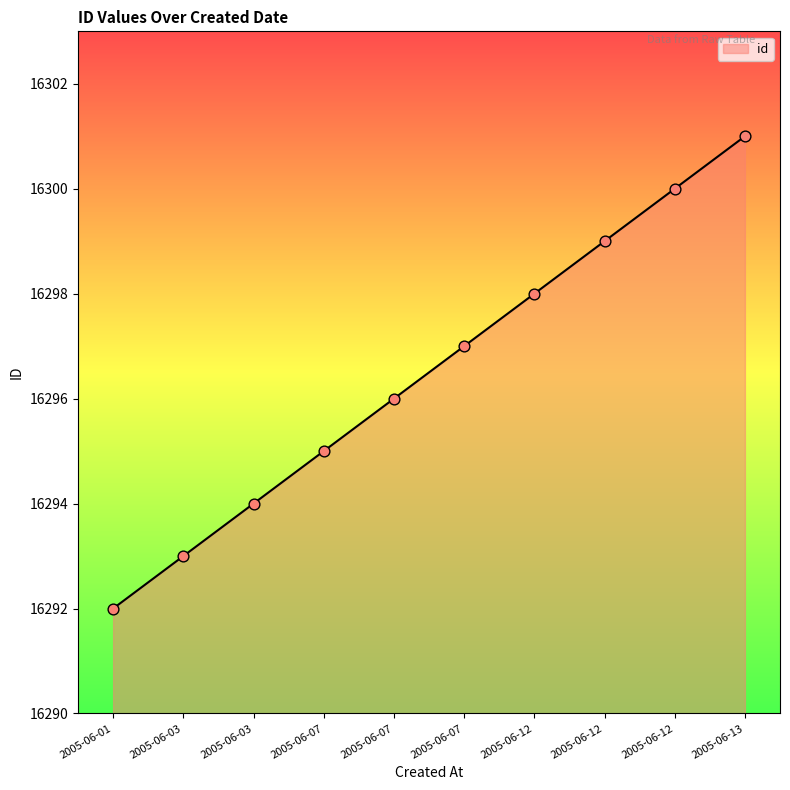

Which has a higher value, 2005-06-12 or 2005-06-03?

2005-06-12